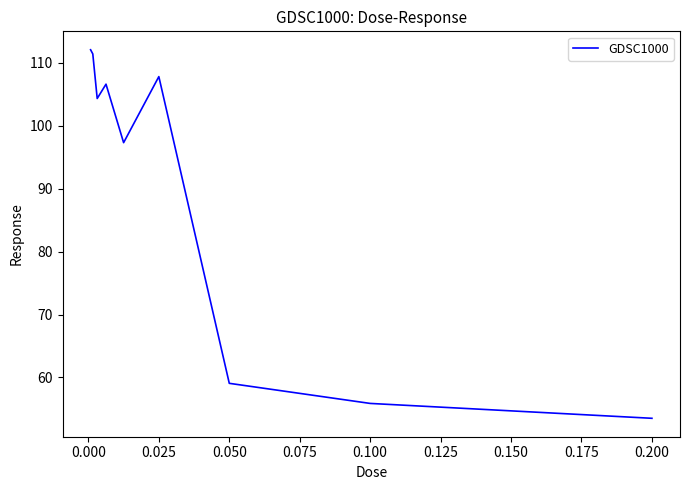

How many lines are shown in the chart?

1